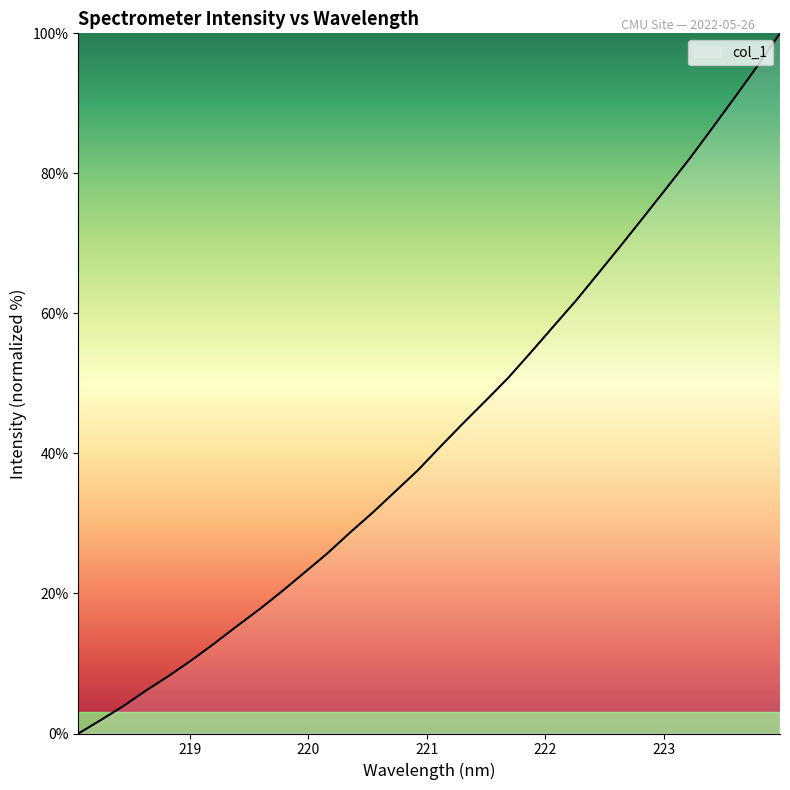

What is the difference between the maximum and minimum values?

100.0